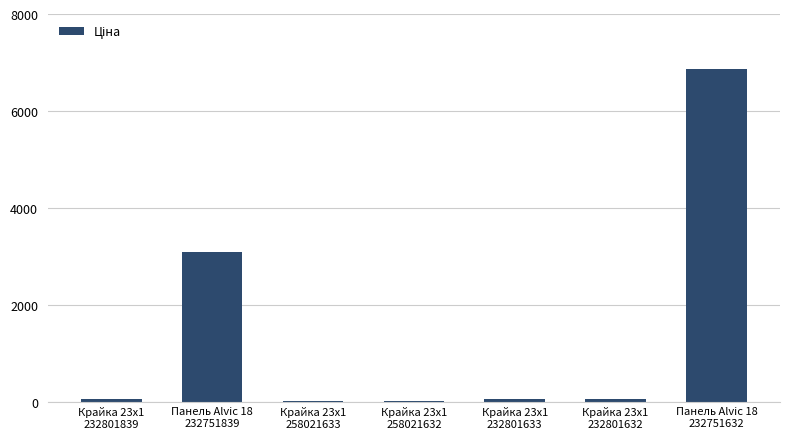

Reading left to right, list all the values displayed in this chart.

Крайка 23x1
232801839=60.0	Панель Alvic 18
232751839=3091.2	Крайка 23x1
258021633=15.6	Крайка 23x1
258021632=15.6	Крайка 23x1
232801633=60.0	Крайка 23x1
232801632=60.0	Панель Alvic 18
232751632=6869.4